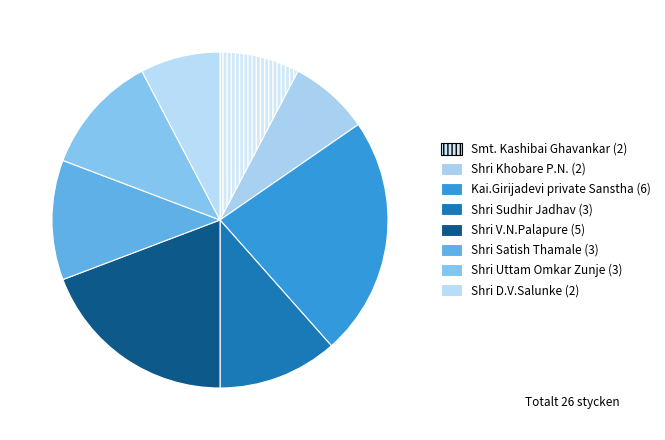

How many slices are in this pie chart?

8